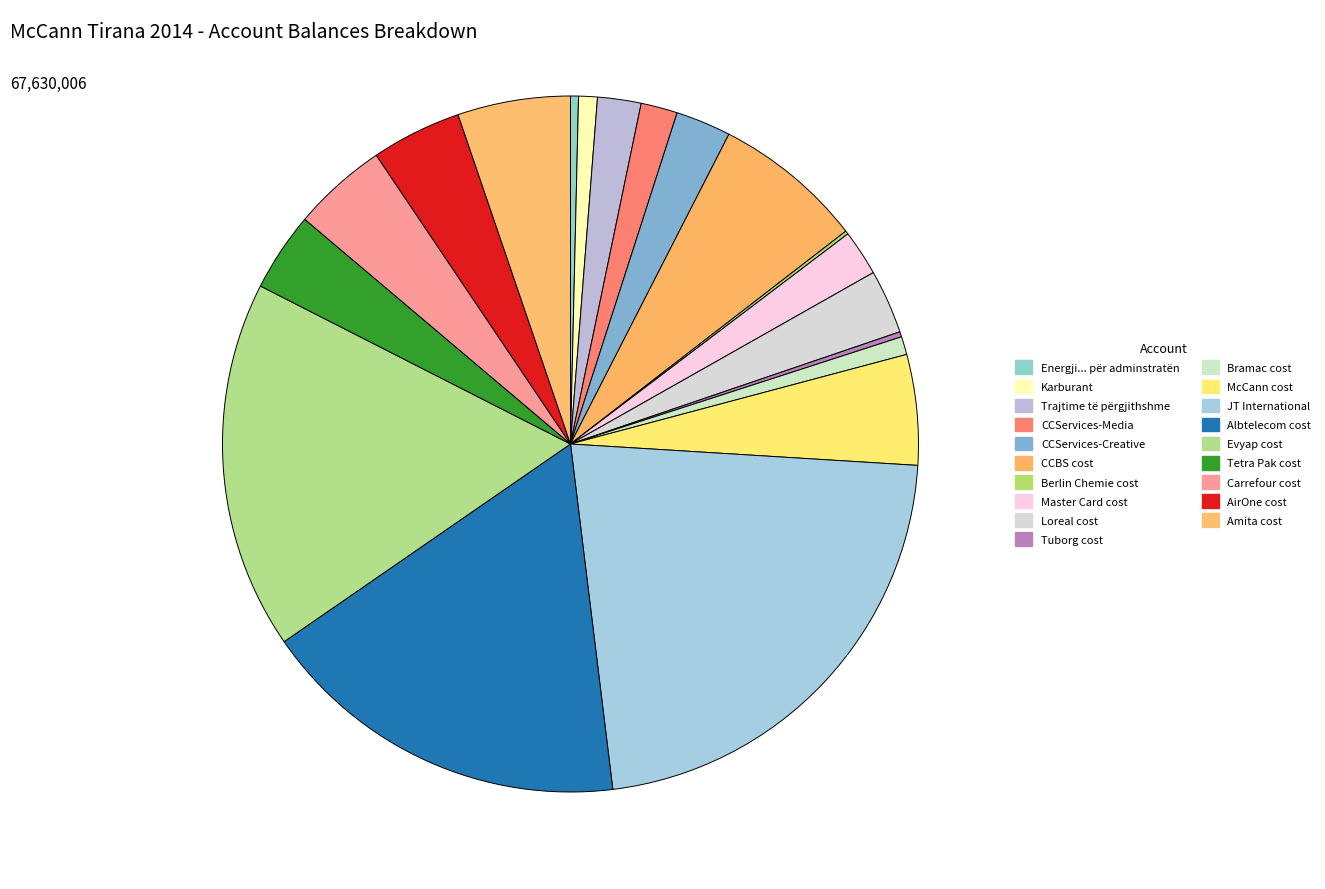

Between Albtelecom cost and Tuborg cost, which is larger?

Albtelecom cost